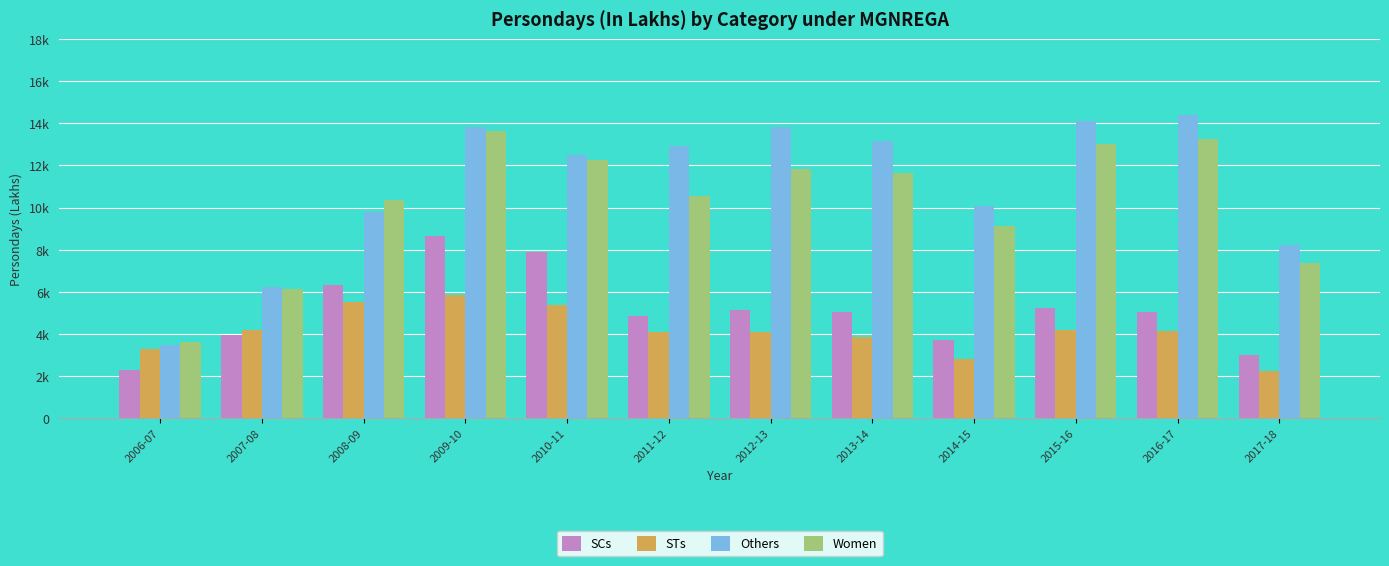

What is the sum of all SCs values?

61064.8